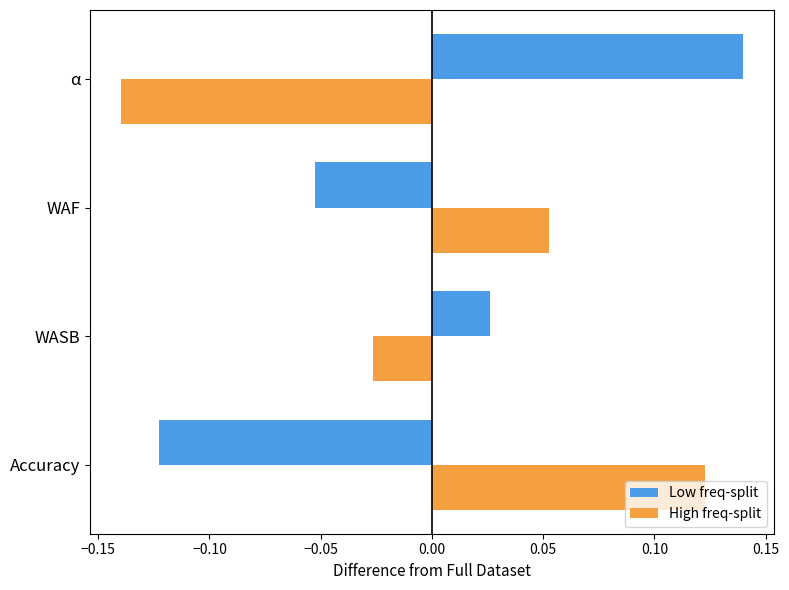

What is the difference between the maximum and minimum values in the Low freq-split series?

0.3